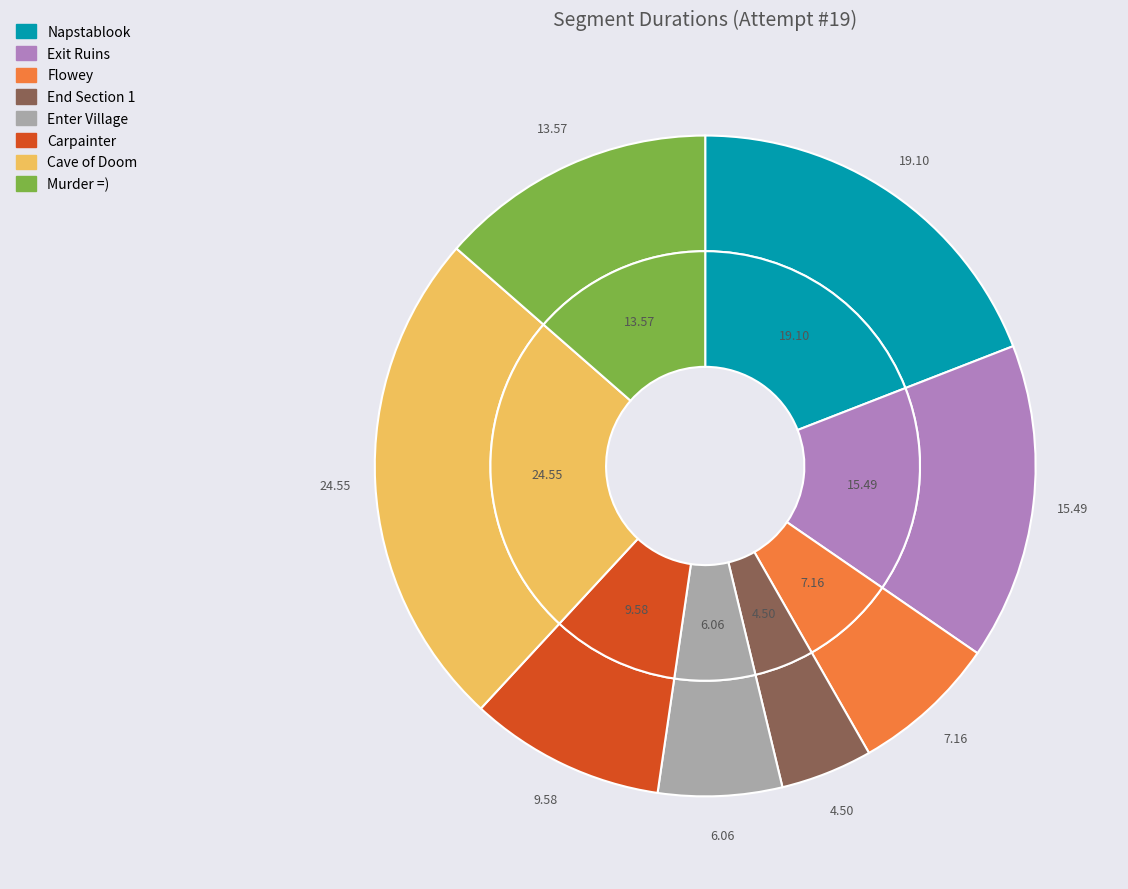

Rank the categories by value from highest to lowest.

Cave of Doom, Napstablook, Exit Ruins, Murder =), Carpainter, Flowey, Enter Village, End Section 1